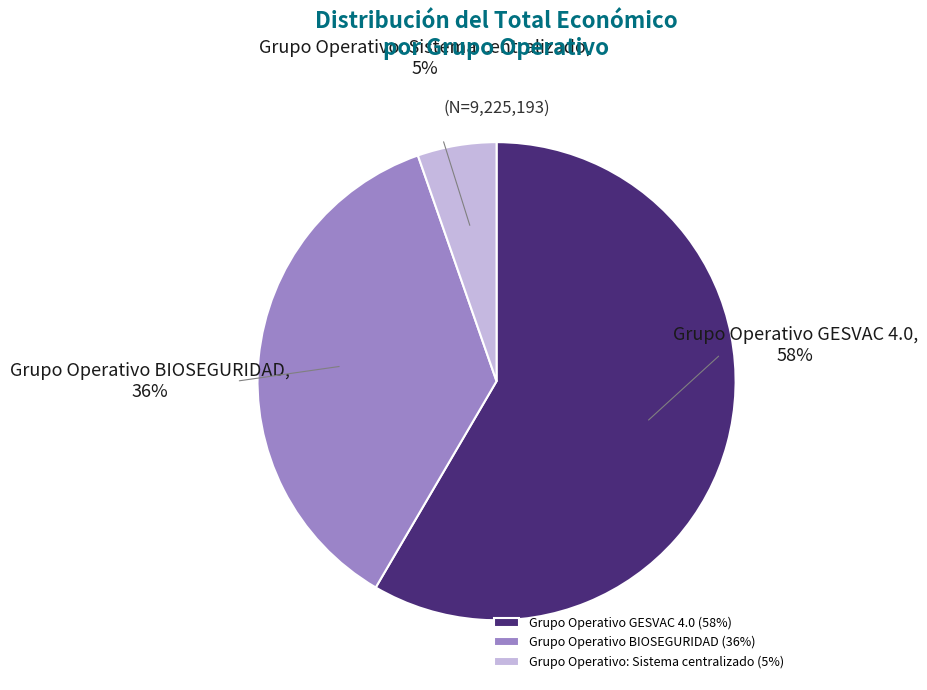

Is there any slice that represents more than half of the pie?

Yes